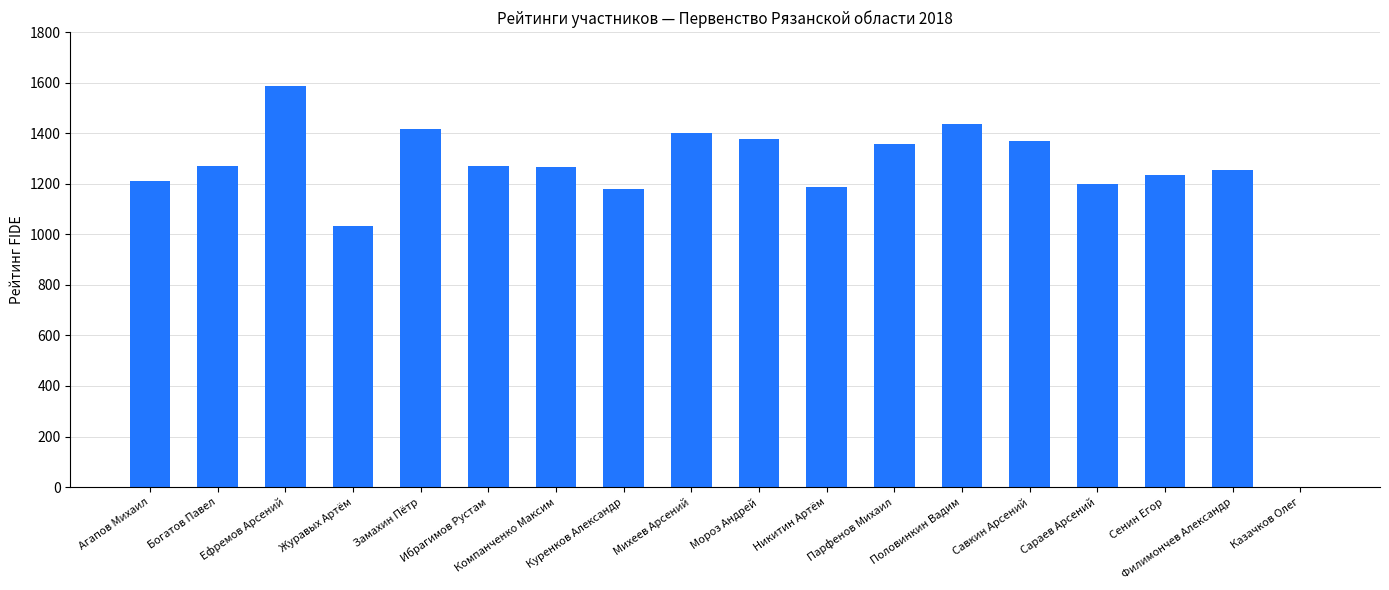

Between Журавых Артём and Куренков Александр, which is larger?

Куренков Александр